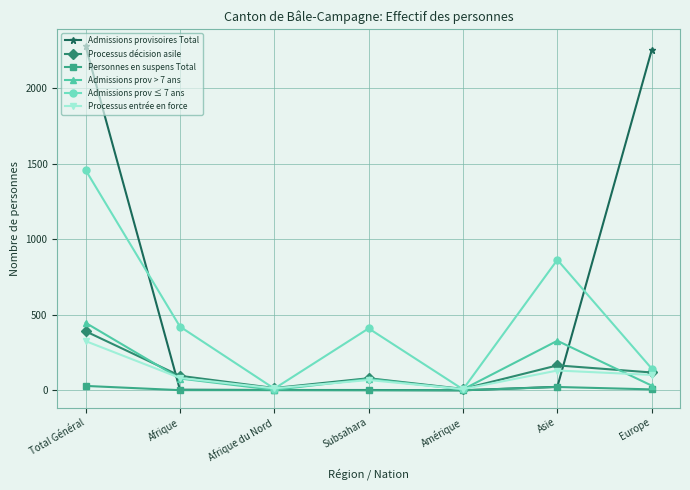

Which series has the largest total across all categories?

Admissions provisoires Total